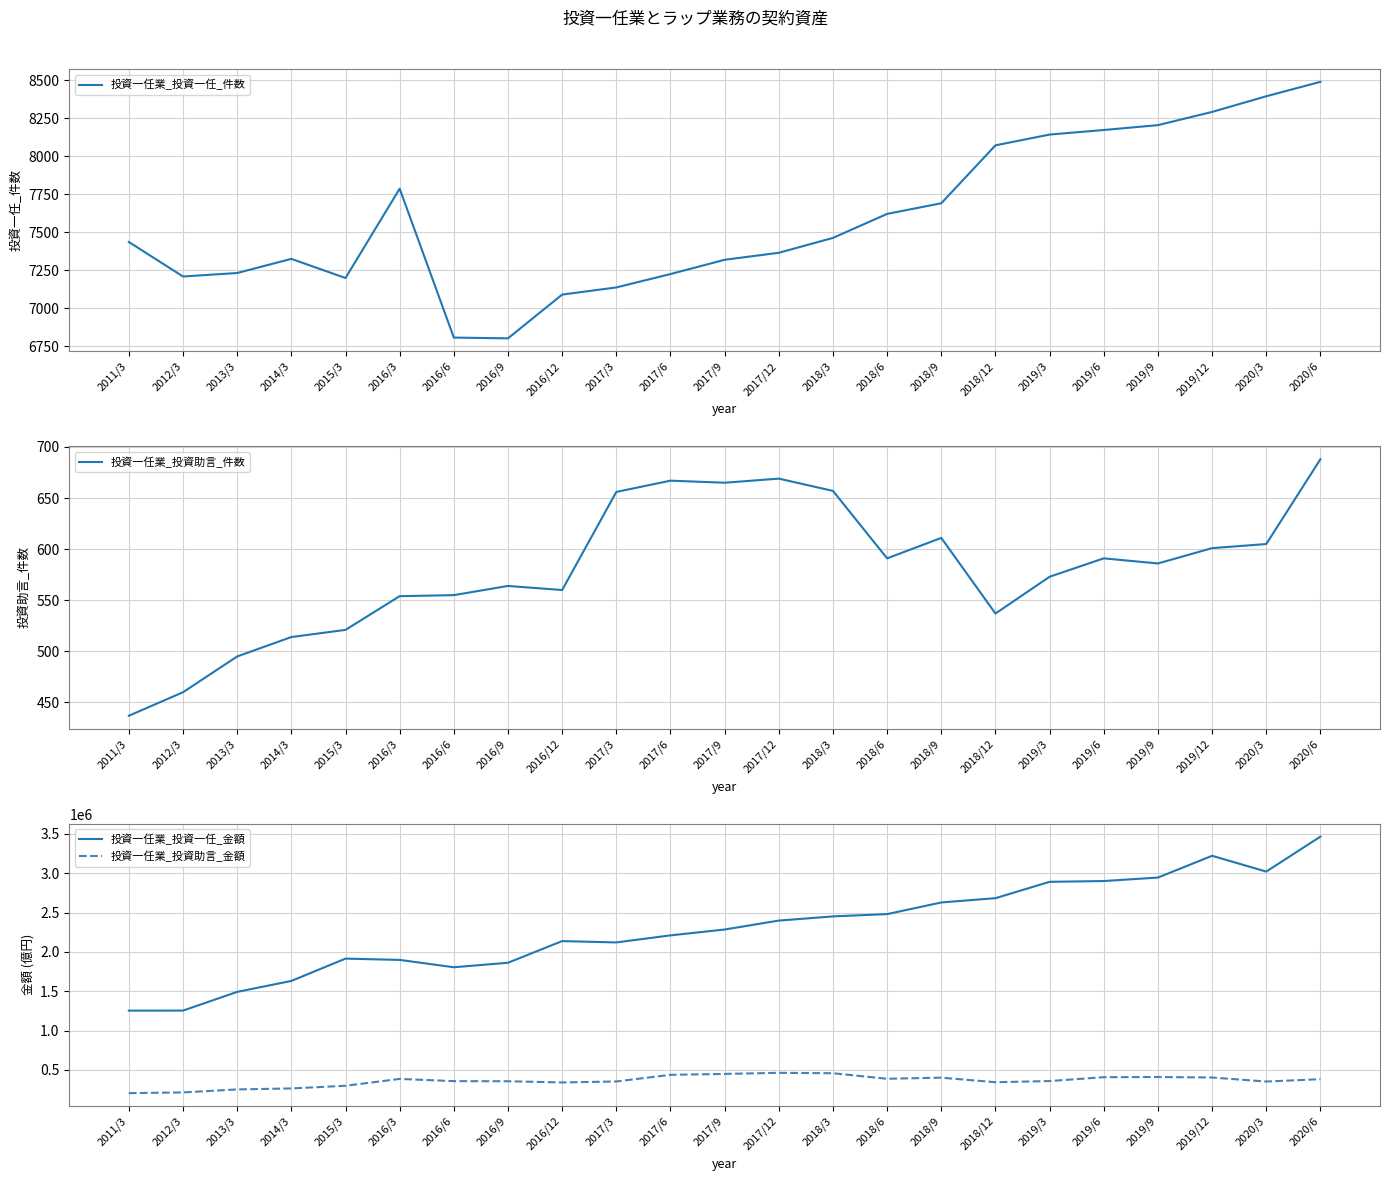

List the labels in order of 投資一任業_投資一任_金額 value, smallest first.

2011/3, 2012/3, 2013/3, 2014/3, 2016/6, 2016/9, 2016/3, 2015/3, 2017/3, 2016/12, 2017/6, 2017/9, 2017/12, 2018/3, 2018/6, 2018/9, 2018/12, 2019/3, 2019/6, 2019/9, 2020/3, 2019/12, 2020/6